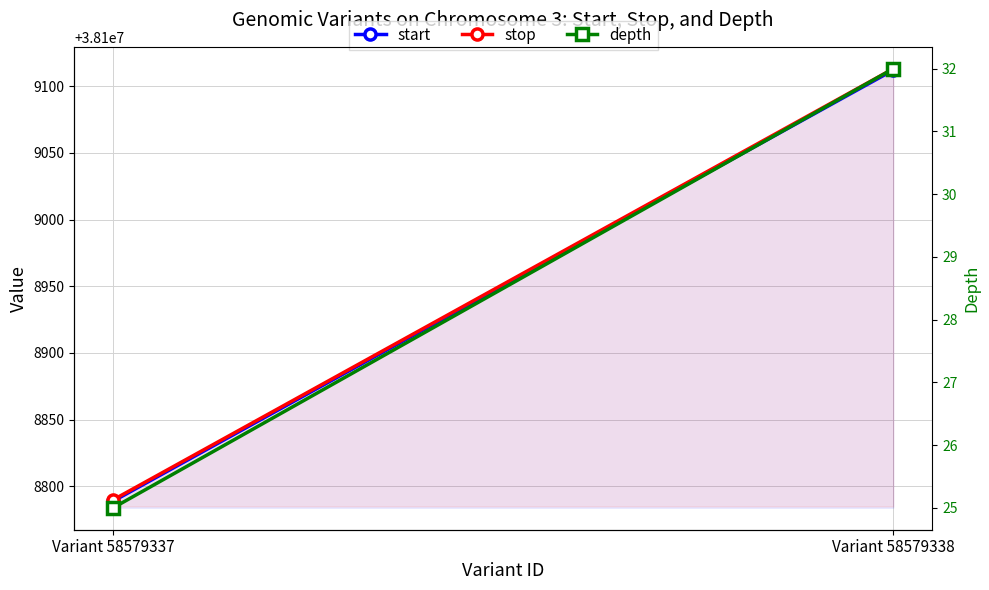

Is it true that stop equals 38108790 at Variant 58579337?

True